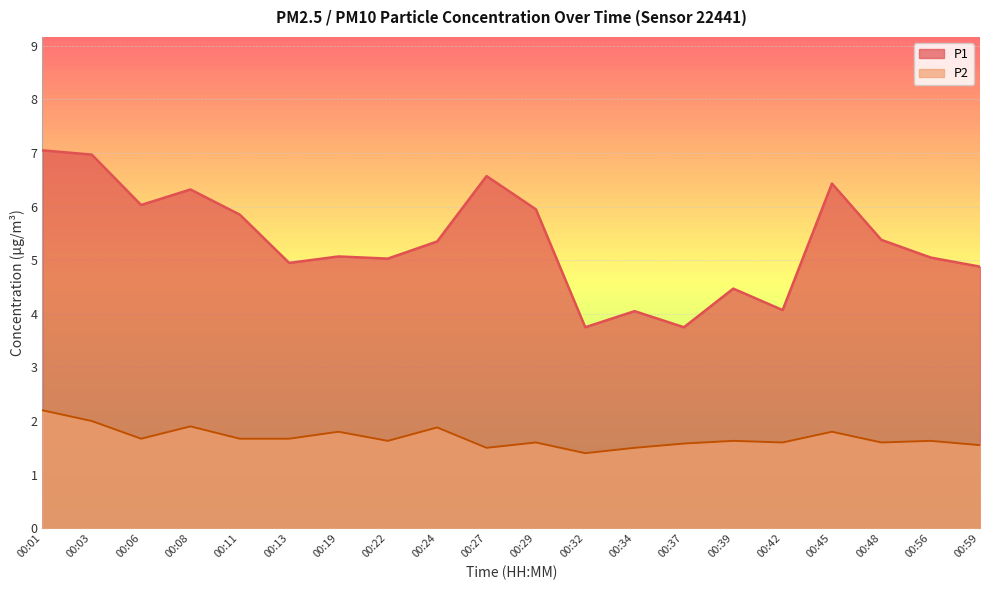

True or false: P1 has more than 1 points higher than both neighbors.

True